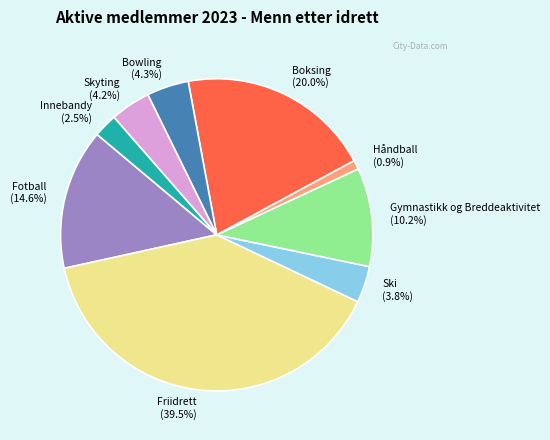

To the nearest percent, what is the combined percentage of Skyting and Innebandy?

7%